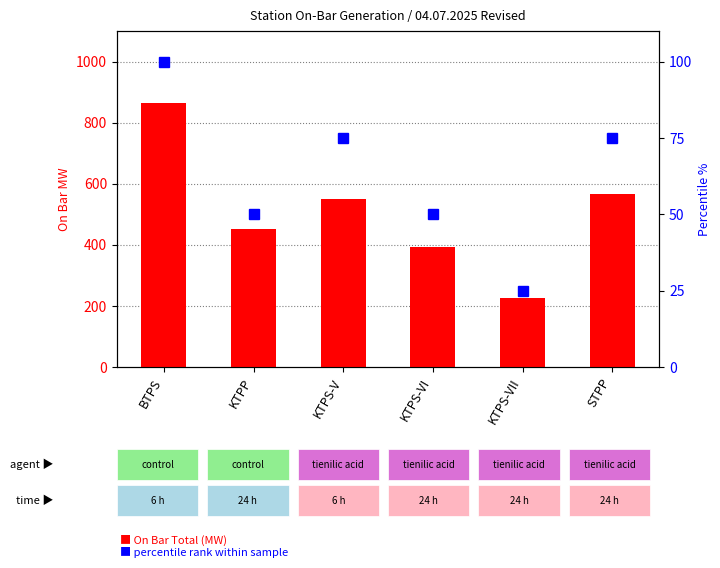

List the series in order of their peak value, highest first.

On Bar Total (MW), percentile rank within sample